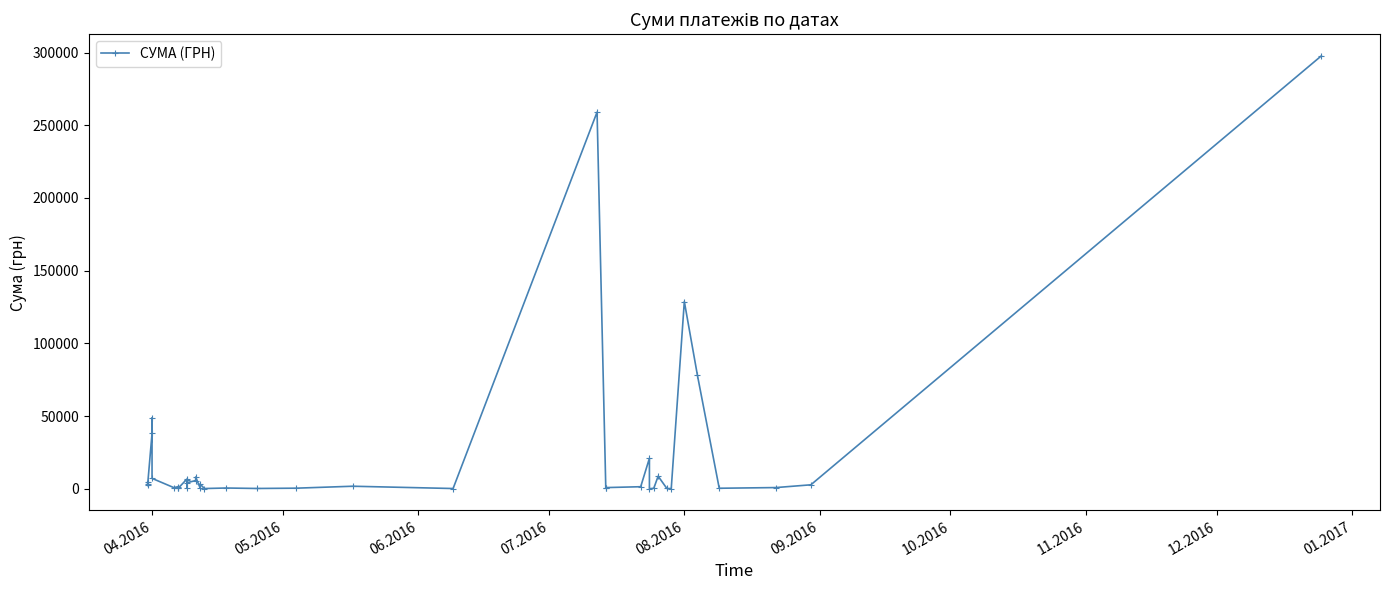

Reading left to right, list all the values displayed in this chart.

4458.0	2277.6	3075.3	38112.0	48642.9	7160.3	794.0	1450.9	869.0	387.2	6700.0	361.8	5928.0	4129.7	5678.1	8108.9	733.0	3267.0	173.9	527.8	215.5	413.9	1754.9	180.0	259087.9	379.4	819.2	1421.3	21004.8	11.2	359.1	8661.0	199.0	97.8	128776.4	78134.5	361.8	838.0	2734.4	297743.9